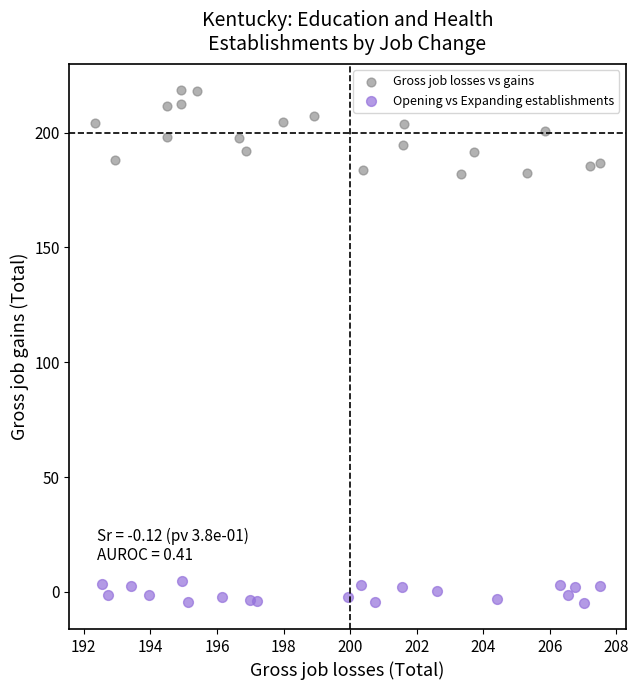

Which series reaches the maximum Y coordinate?

Gross job losses vs gains